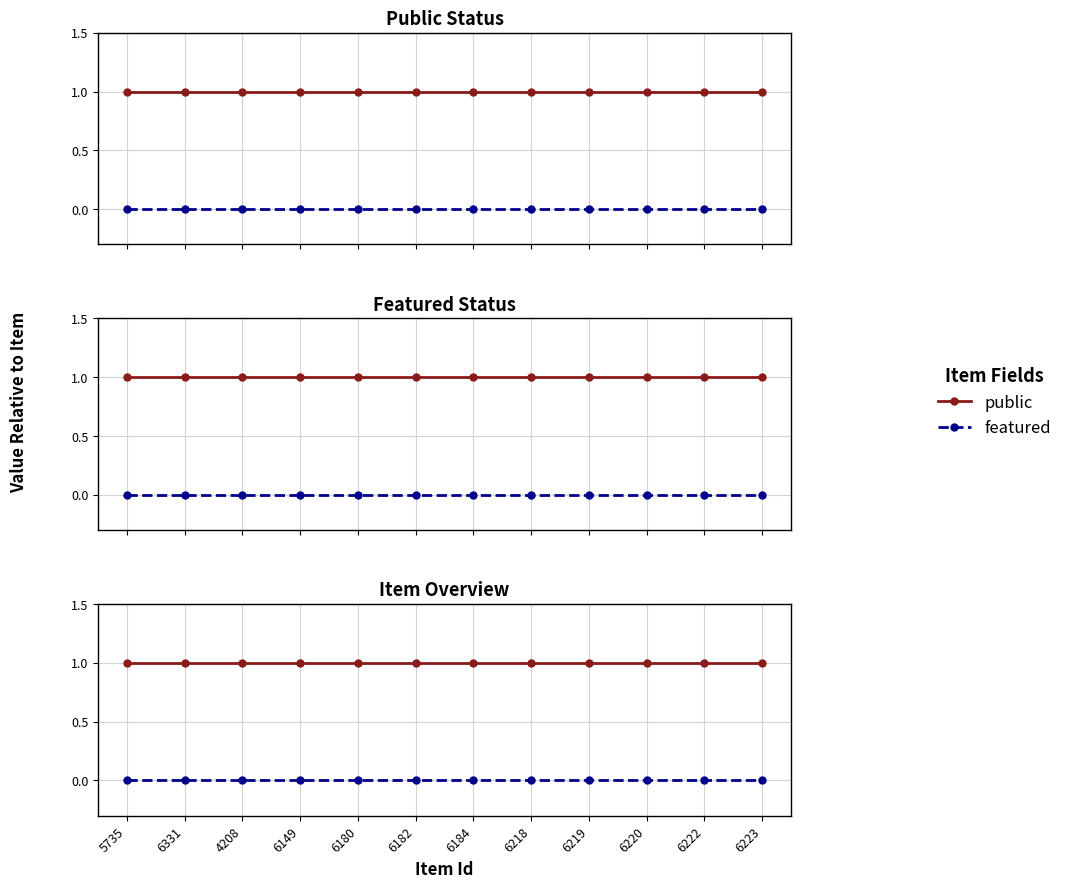

What is the average value of the public series?

1